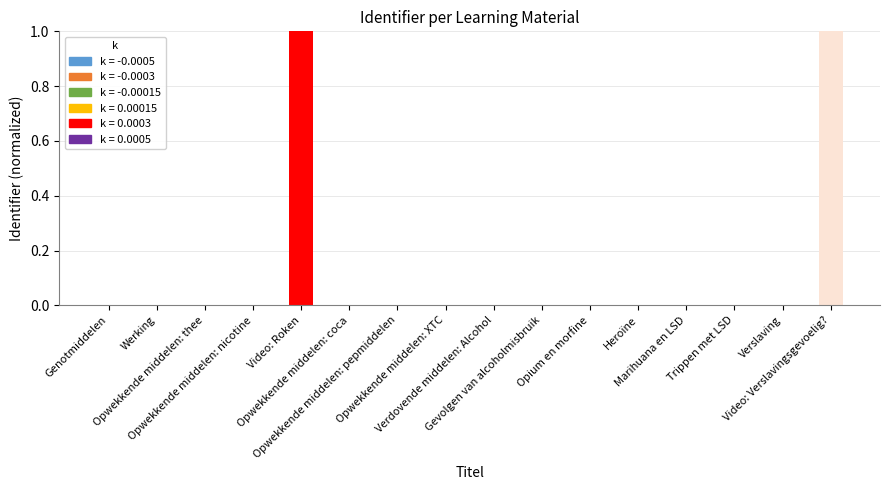

What is the sum of all values?

2.0